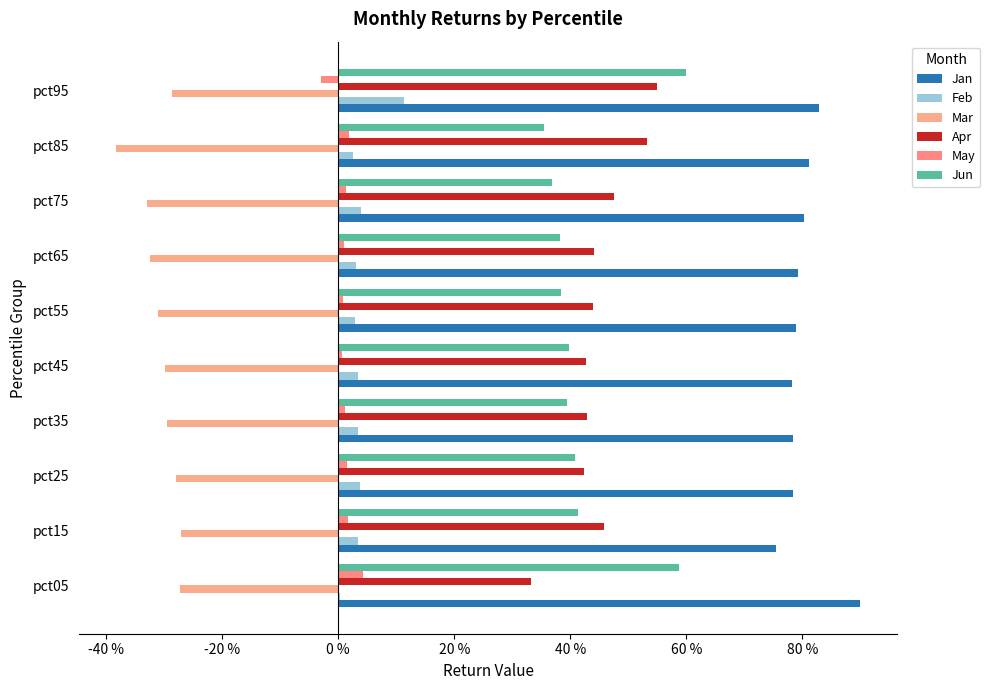

What are all the series names shown in the legend?

Jan, Feb, Mar, Apr, May, Jun